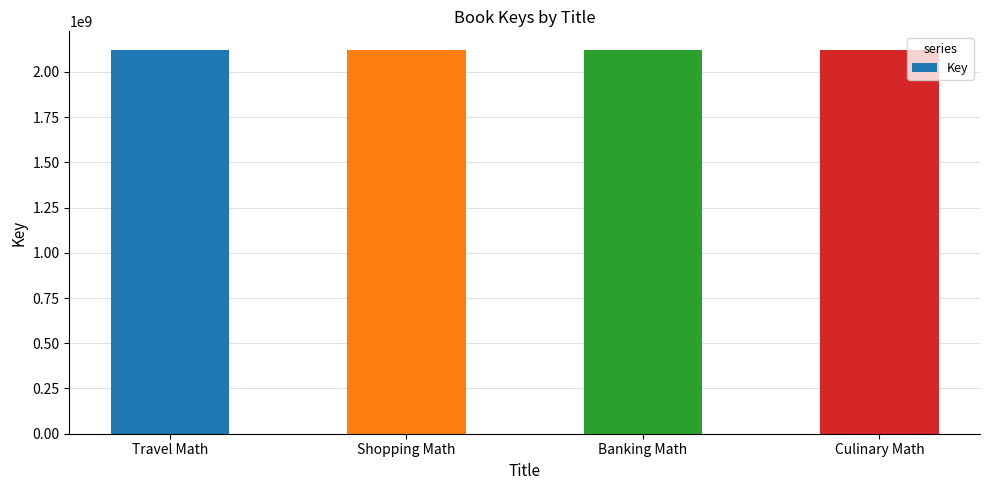

What is the ratio of the value at Culinary Math to the value at Shopping Math?

1.0